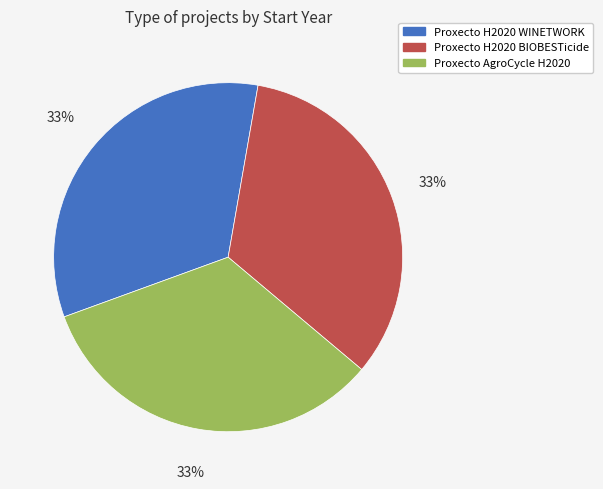

Approximately how many times larger is the value at Proxecto H2020 WINETWORK compared to Proxecto AgroCycle H2020?

1.0